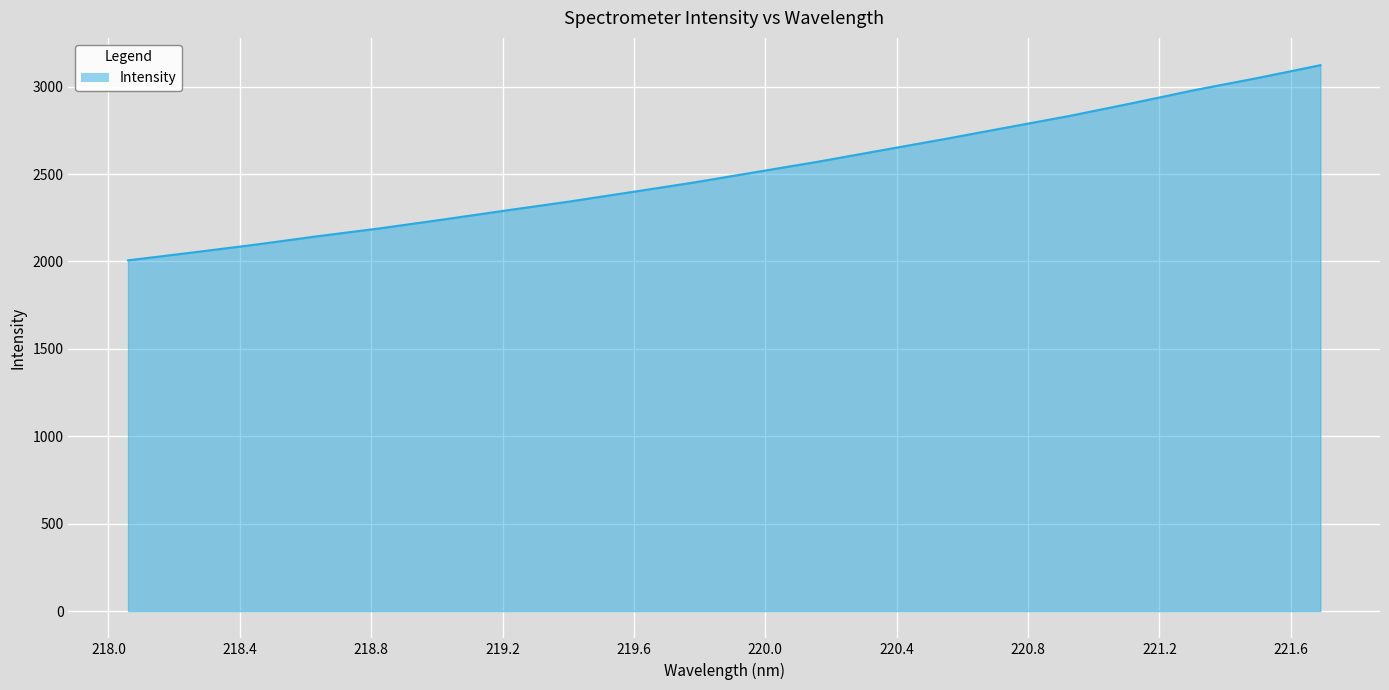

What is the sum of all values?

50271.5